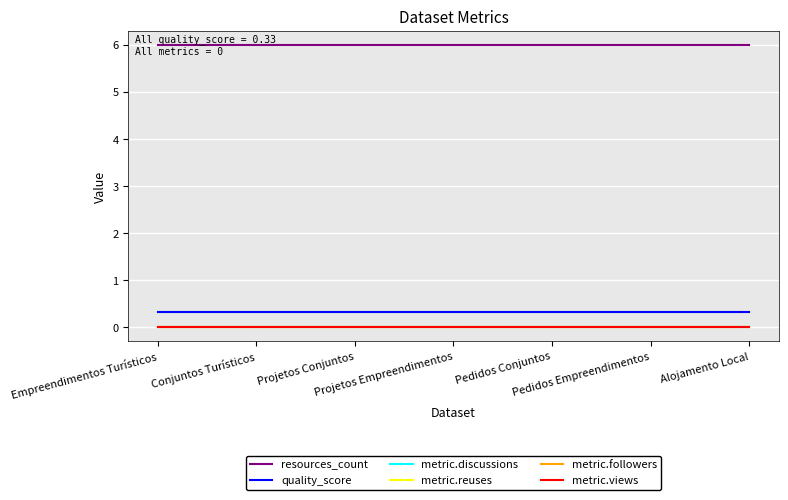

Reading left to right, transcribe all the data shown in this chart.

resources_count: Empreendimentos Turísticos=6.0	Conjuntos Turísticos=6.0	Projetos Conjuntos=6.0	Projetos Empreendimentos=6.0	Pedidos Conjuntos=6.0	Pedidos Empreendimentos=6.0	Alojamento Local=6.0
quality_score: Empreendimentos Turísticos=0.3	Conjuntos Turísticos=0.3	Projetos Conjuntos=0.3	Projetos Empreendimentos=0.3	Pedidos Conjuntos=0.3	Pedidos Empreendimentos=0.3	Alojamento Local=0.3
metric.discussions: Empreendimentos Turísticos=0.0	Conjuntos Turísticos=0.0	Projetos Conjuntos=0.0	Projetos Empreendimentos=0.0	Pedidos Conjuntos=0.0	Pedidos Empreendimentos=0.0	Alojamento Local=0.0
metric.reuses: Empreendimentos Turísticos=0.0	Conjuntos Turísticos=0.0	Projetos Conjuntos=0.0	Projetos Empreendimentos=0.0	Pedidos Conjuntos=0.0	Pedidos Empreendimentos=0.0	Alojamento Local=0.0
metric.followers: Empreendimentos Turísticos=0.0	Conjuntos Turísticos=0.0	Projetos Conjuntos=0.0	Projetos Empreendimentos=0.0	Pedidos Conjuntos=0.0	Pedidos Empreendimentos=0.0	Alojamento Local=0.0
metric.views: Empreendimentos Turísticos=0.0	Conjuntos Turísticos=0.0	Projetos Conjuntos=0.0	Projetos Empreendimentos=0.0	Pedidos Conjuntos=0.0	Pedidos Empreendimentos=0.0	Alojamento Local=0.0